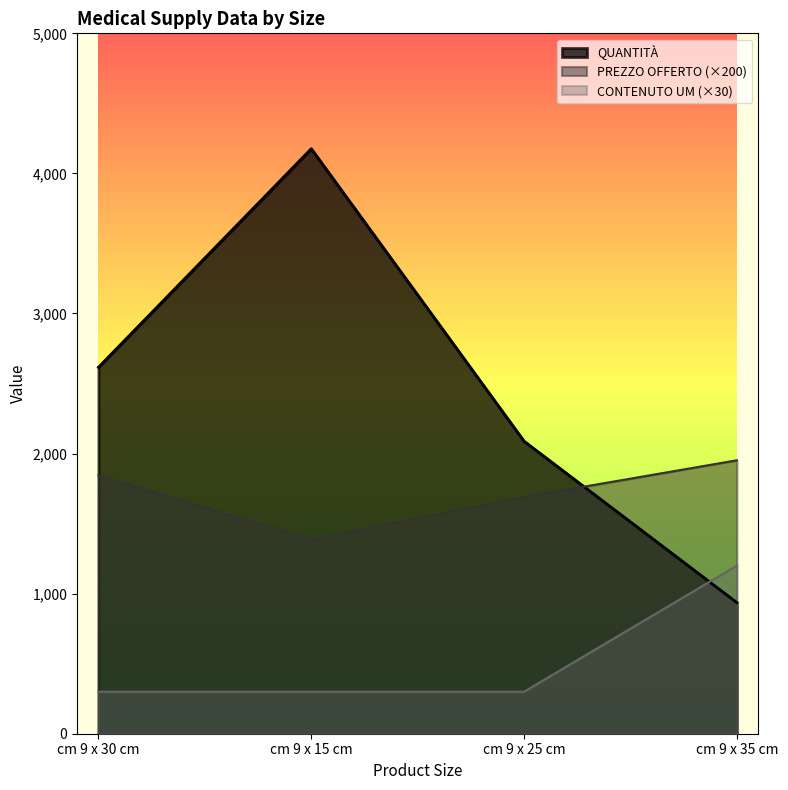

What position from the left is cm 9 x 15 cm?

2